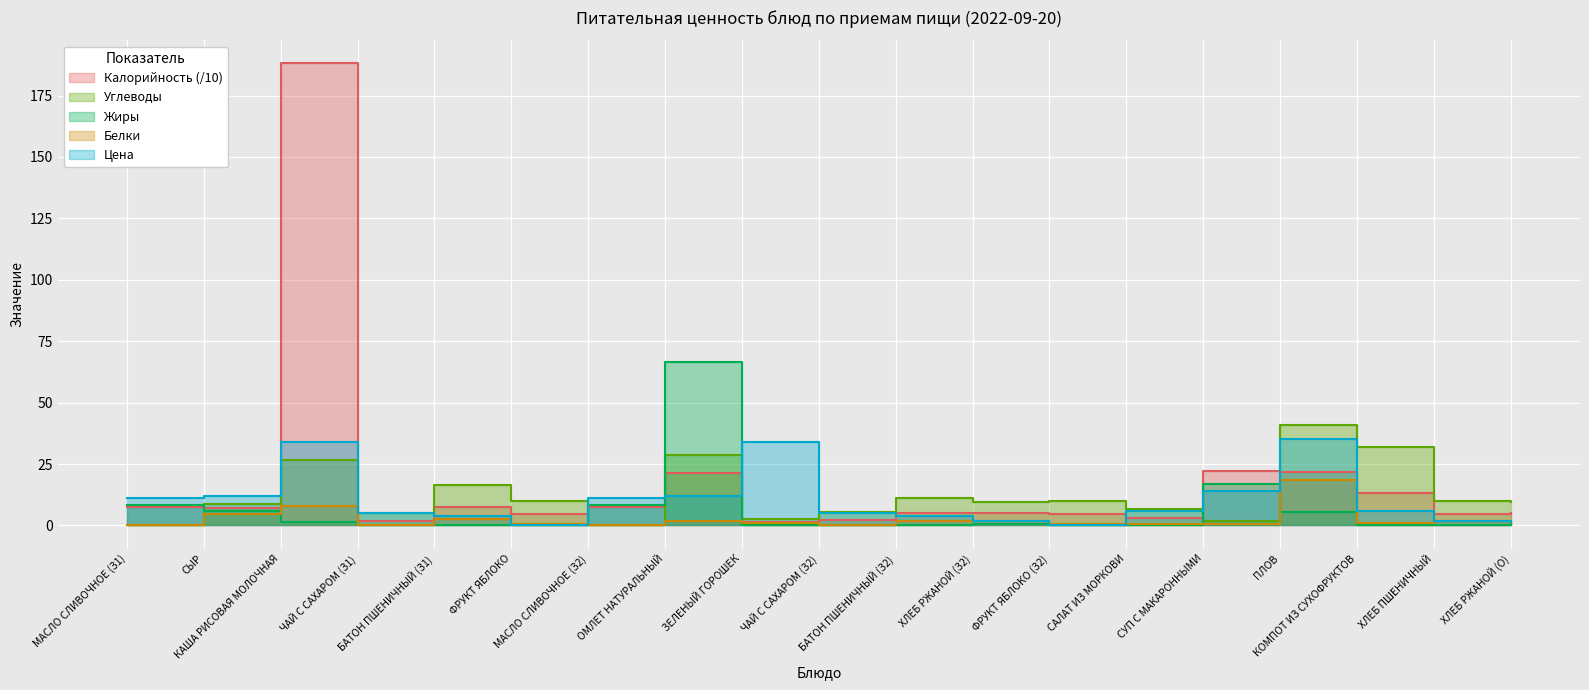

What is the sum of the Углеводы values at КОМПОТ ИЗ СУХОФРУКТОВ and ХЛЕБ РЖАНОЙ (О)?

41.6